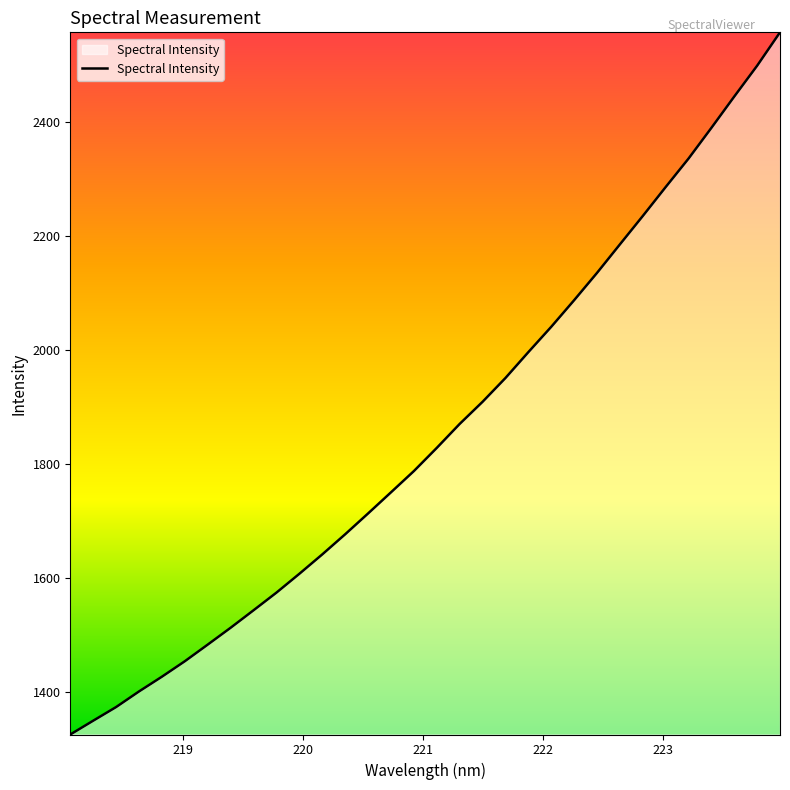

Reading right to left, transcribe all the data shown in this chart.

2557.4	2498.9	2444.8	2389.9	2336.0	2286.1	2235.3	2185.5	2135.6	2087.7	2041.0	1996.6	1951.3	1909.5	1870.7	1828.7	1788.1	1750.8	1713.8	1677.2	1641.9	1607.9	1574.9	1544.0	1513.3	1483.7	1454.5	1427.4	1401.5	1374.1	1350.2	1326.0